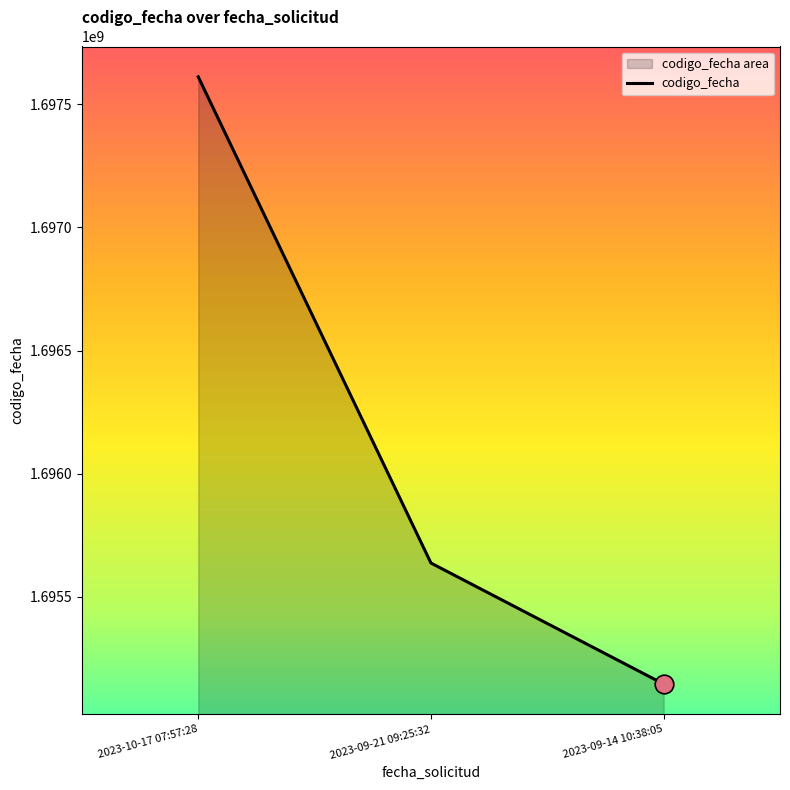

What is the change in value from 2023-10-17 07:57:28 to 2023-09-21 09:25:32?

-1973839